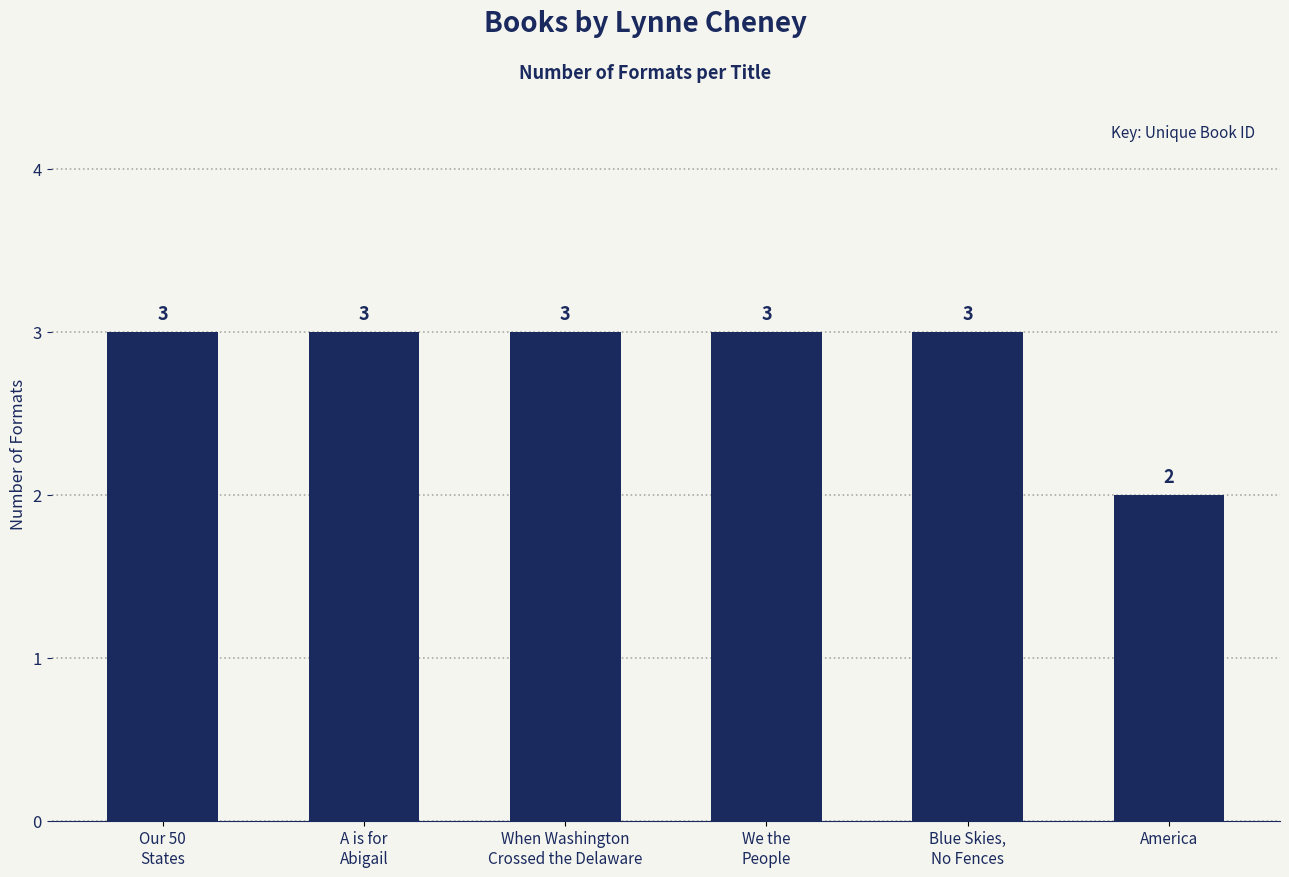

At which label is the value closest to 2?

America